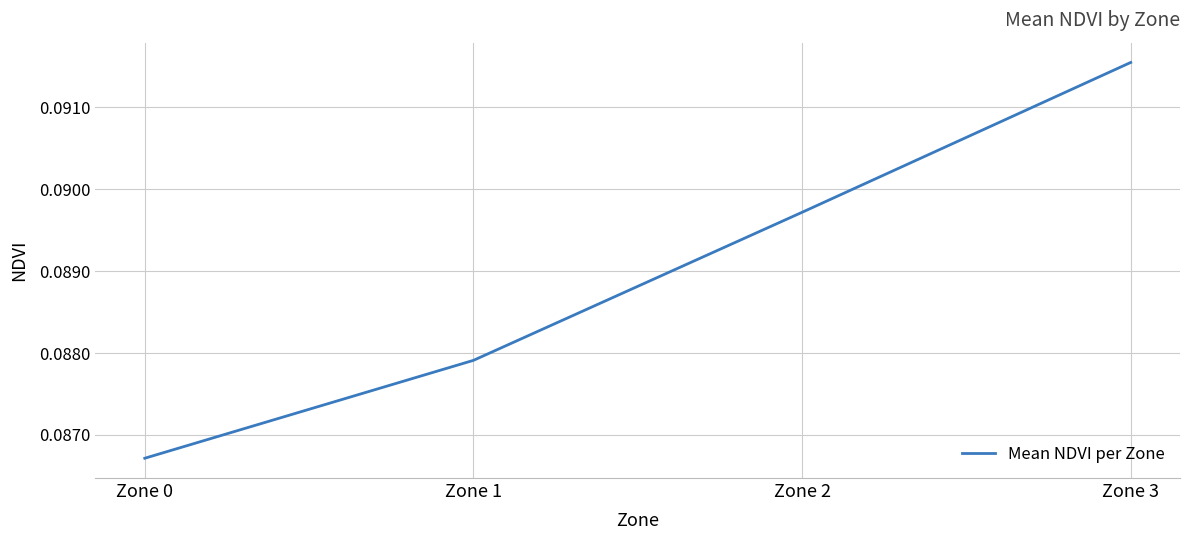

Where is the data nearest to the value 0?

Zone 0